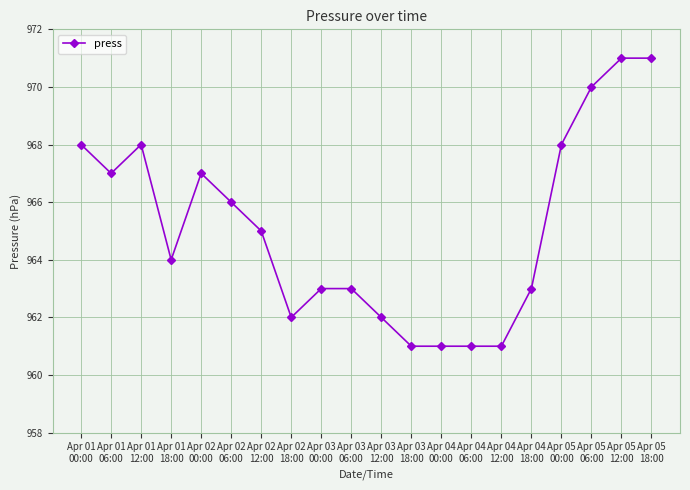

At which label is the value closest to 966?

Apr 02
06:00